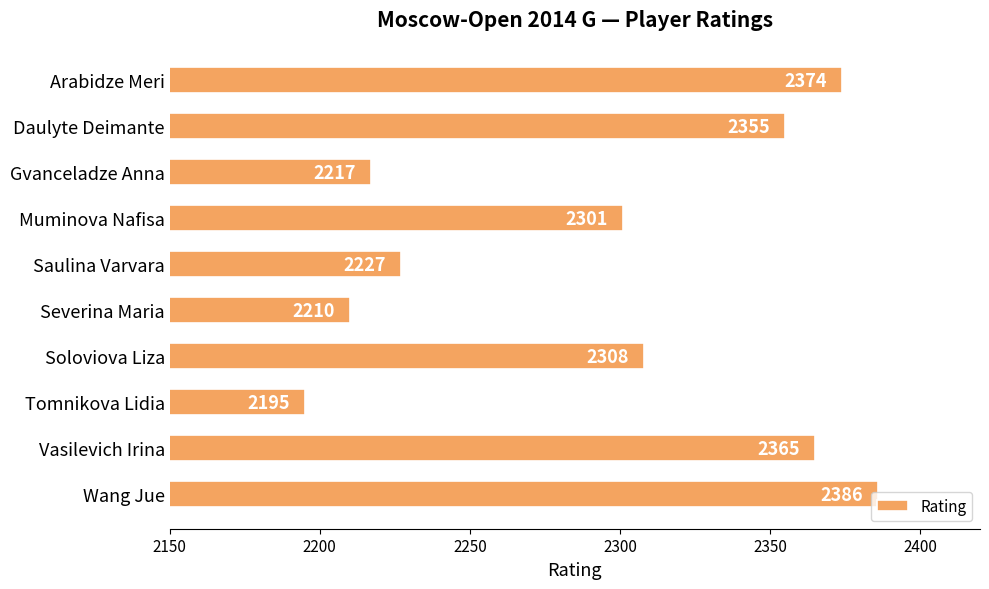

Approximately how many times larger is the value at Vasilevich Irina compared to Muminova Nafisa?

1.0